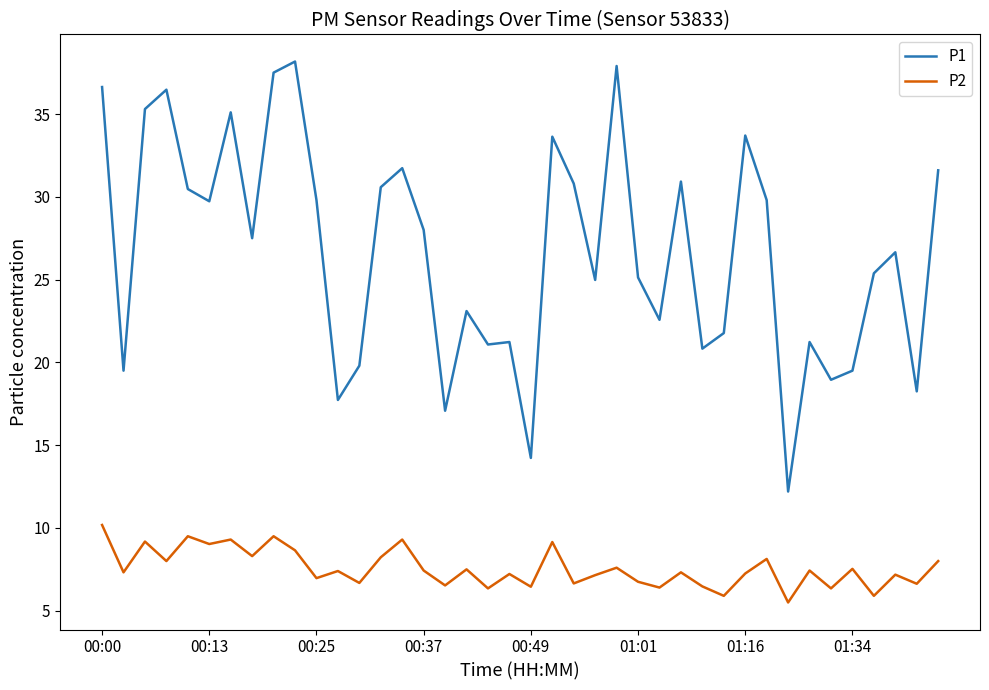

List the series in order of their overall mean, lowest first.

P2, P1